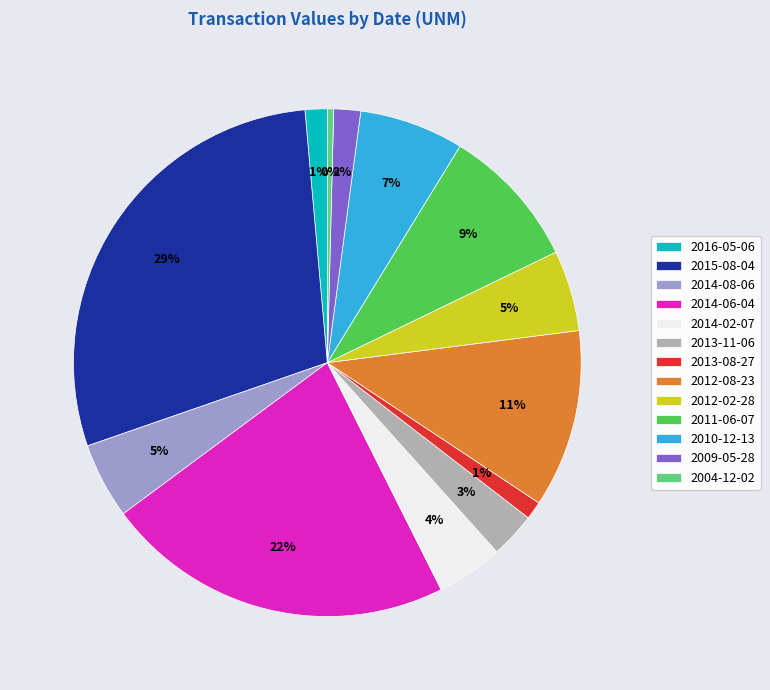

Does 2015-08-04 represent more than half of the total?

No